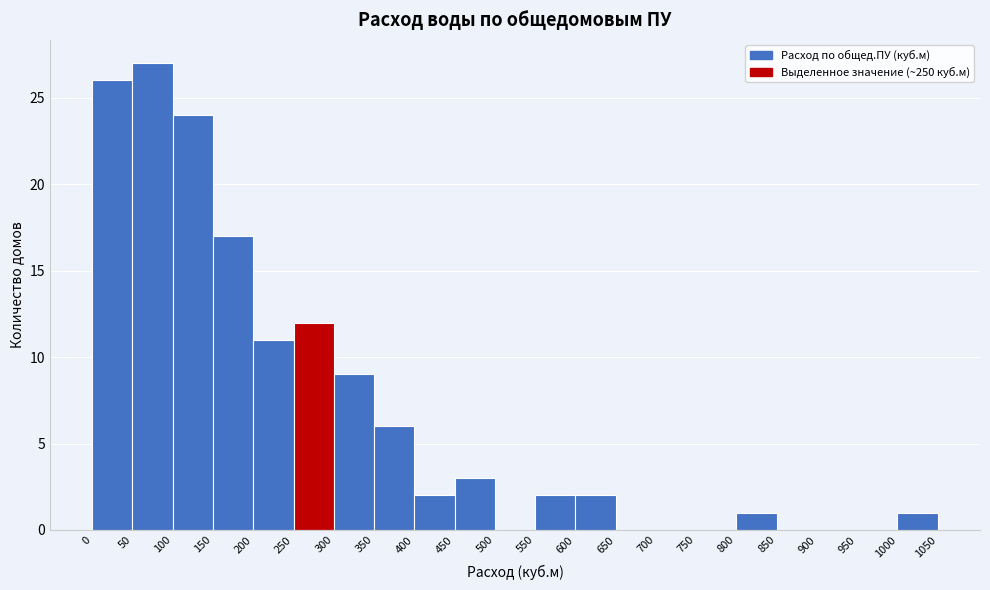

Reading left to right, list every bar in this chart as the range it spans on the x-axis followed by its height. The values are not printed on the chart, so give them approximately, as read against the axis.

0 to 50: 26
50 to 100: 27
100 to 150: 24
150 to 200: 17
200 to 250: 11
250 to 300: 12
300 to 350: 9
350 to 400: 6
400 to 450: 2
450 to 500: 3
500 to 550: 0
550 to 600: 2
600 to 650: 2
650 to 700: 0
700 to 750: 0
750 to 800: 0
800 to 850: 1
850 to 900: 0
900 to 950: 0
950 to 1000: 0
1000 to 1050: 1